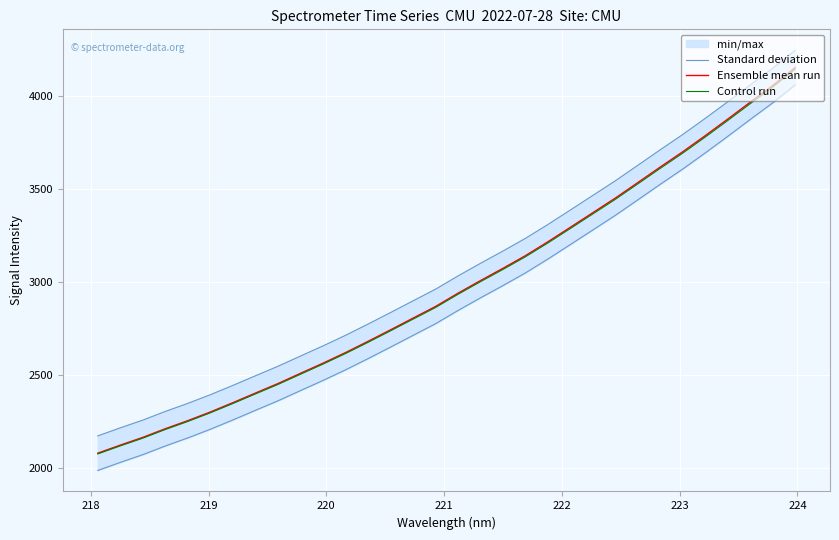

True or false: Standard deviation and Control run cross at least once.

False